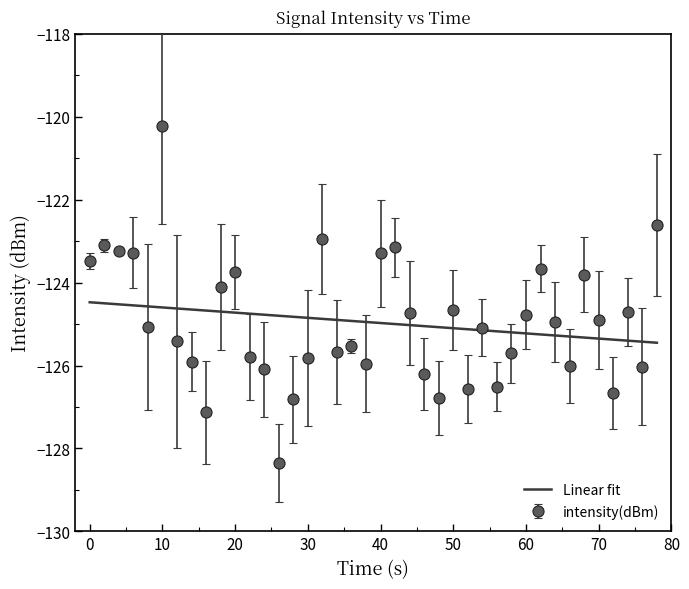

Which series has the widest spread of values?

intensity(dBm)